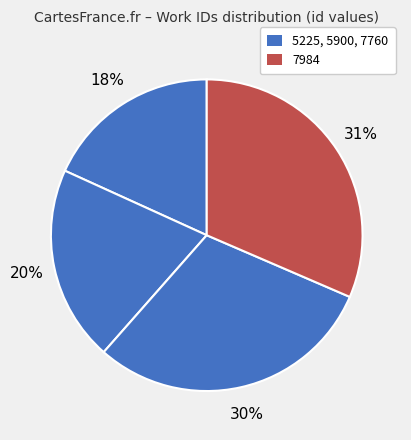

Which category has the smallest portion of the pie?

5225